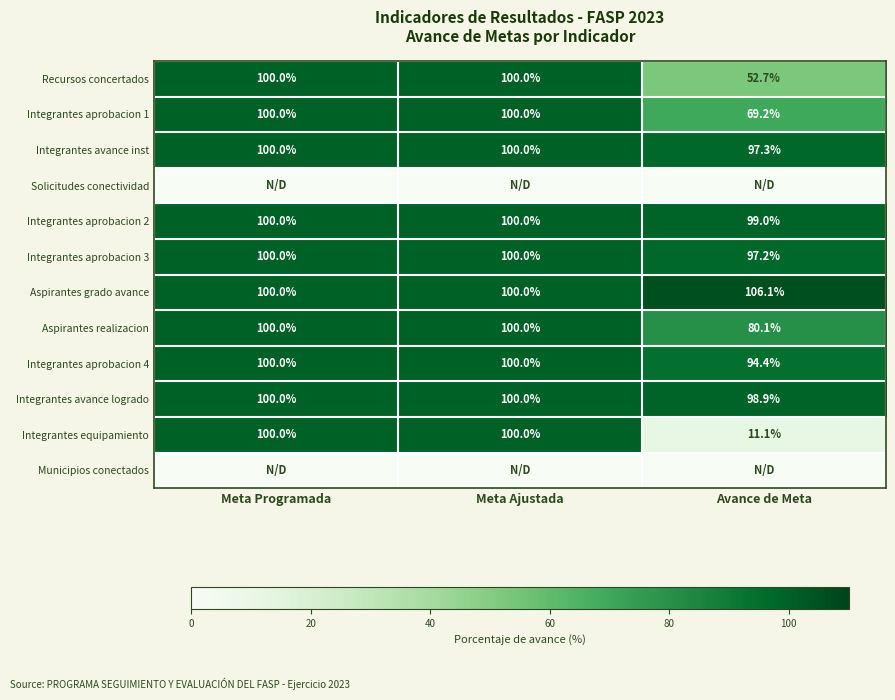

What is the sum of the Integrantes avance logrado values at Meta Programada and Avance de Meta?

198.9